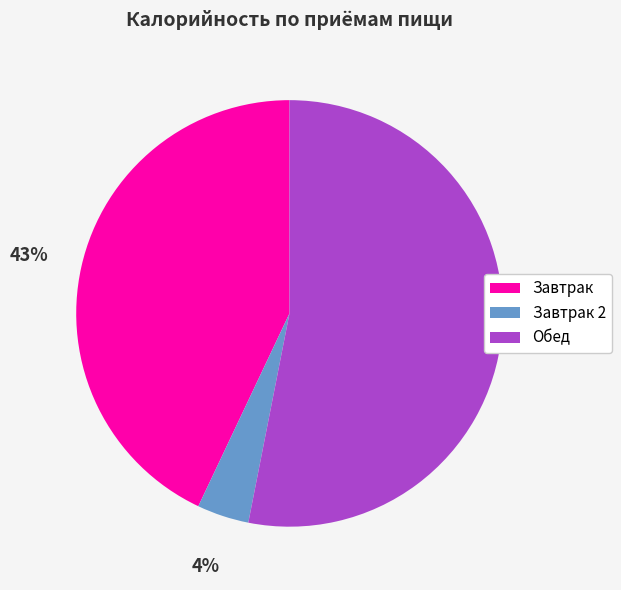

To the nearest percent, what is the average slice percentage?

33%